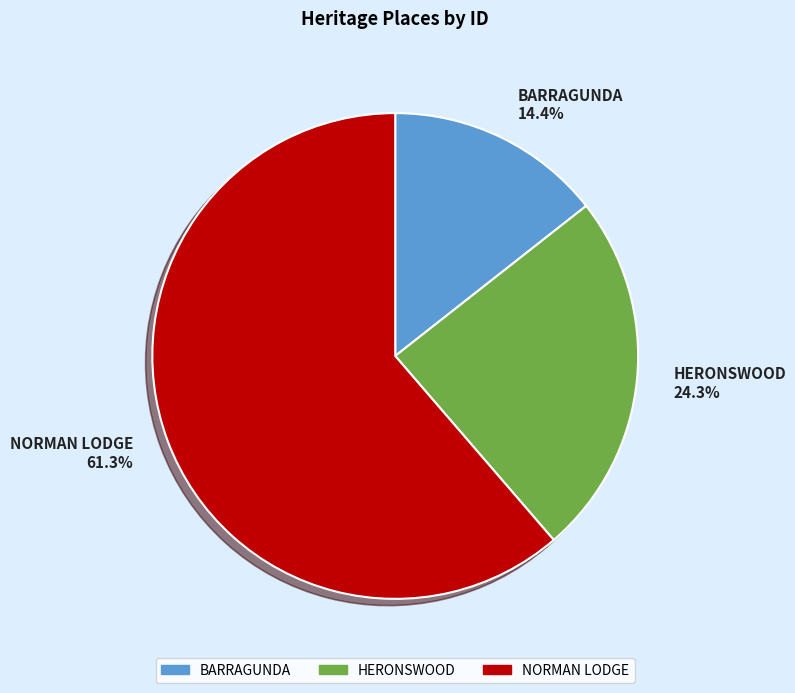

To the nearest percent, what is the combined percentage of NORMAN LODGE and BARRAGUNDA?

76%